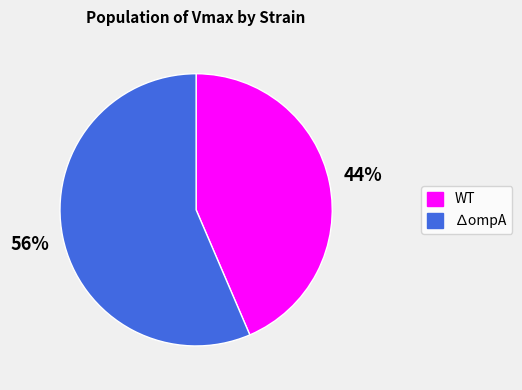

Which slice is the largest?

∆ompA